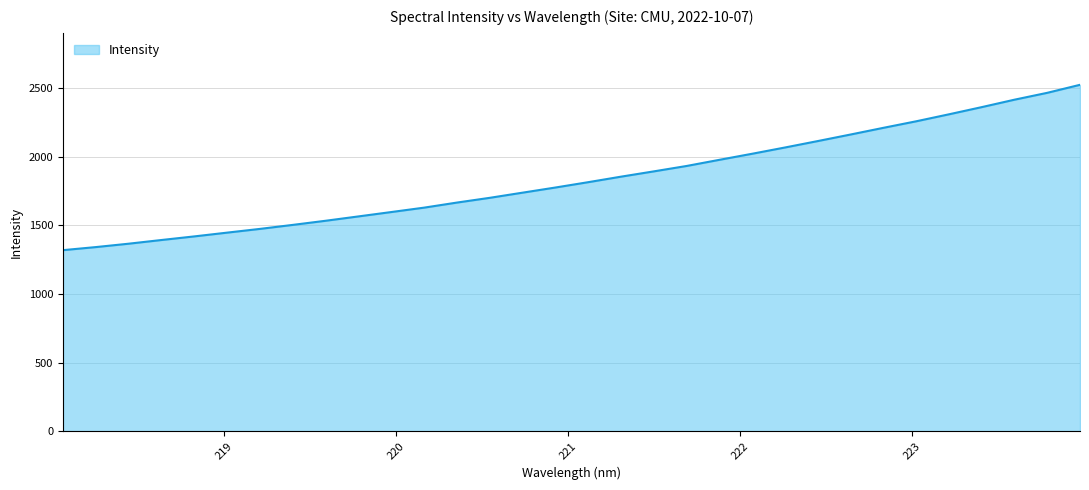

What is the smallest value displayed?

1318.9